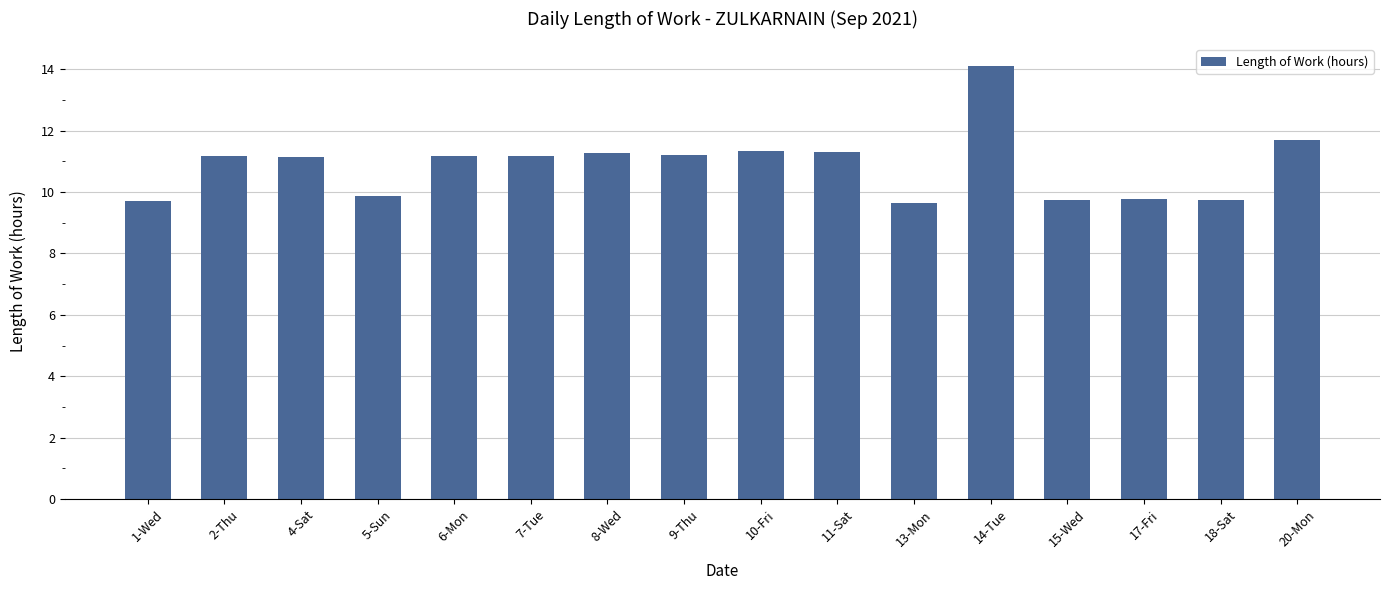

How many distinct data groups are displayed?

1